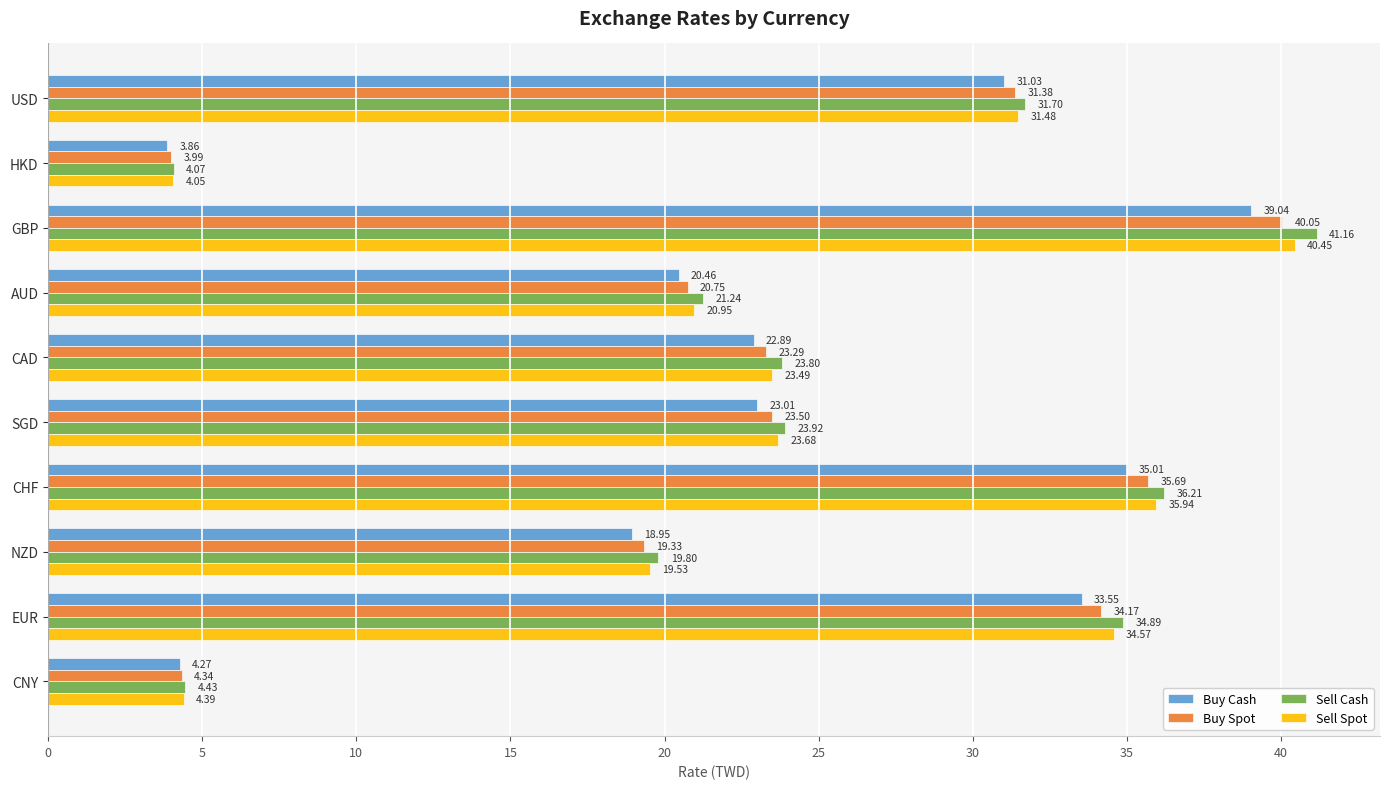

At which label is Buy Spot closest to 22?

AUD